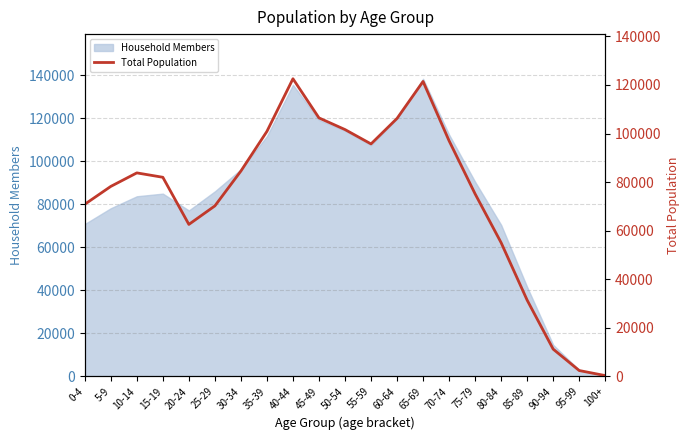

What is the label of the 7th point from the right?

70-74